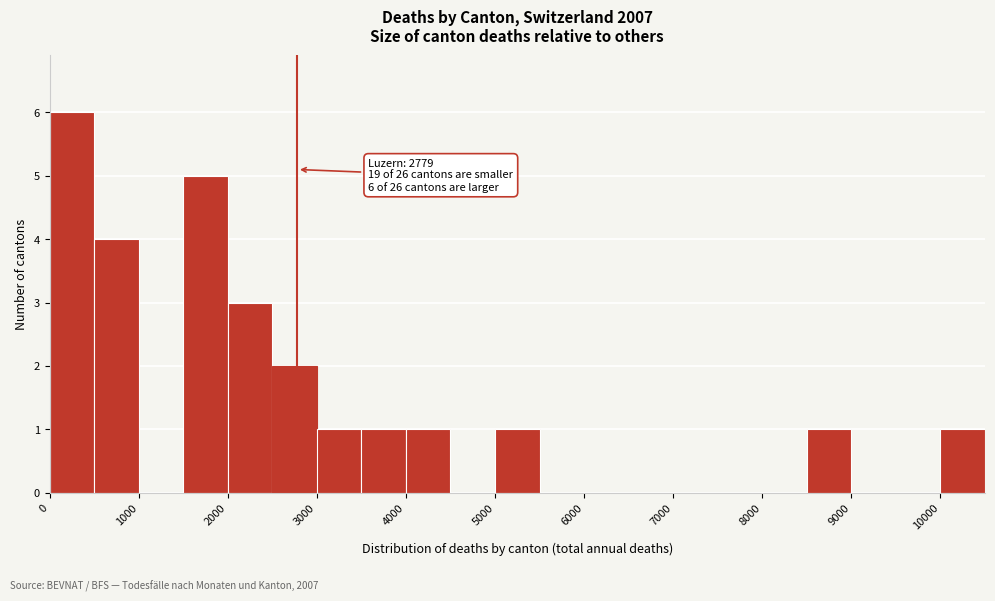

Over which range of the x-axis is the bar tallest?

0 to 500